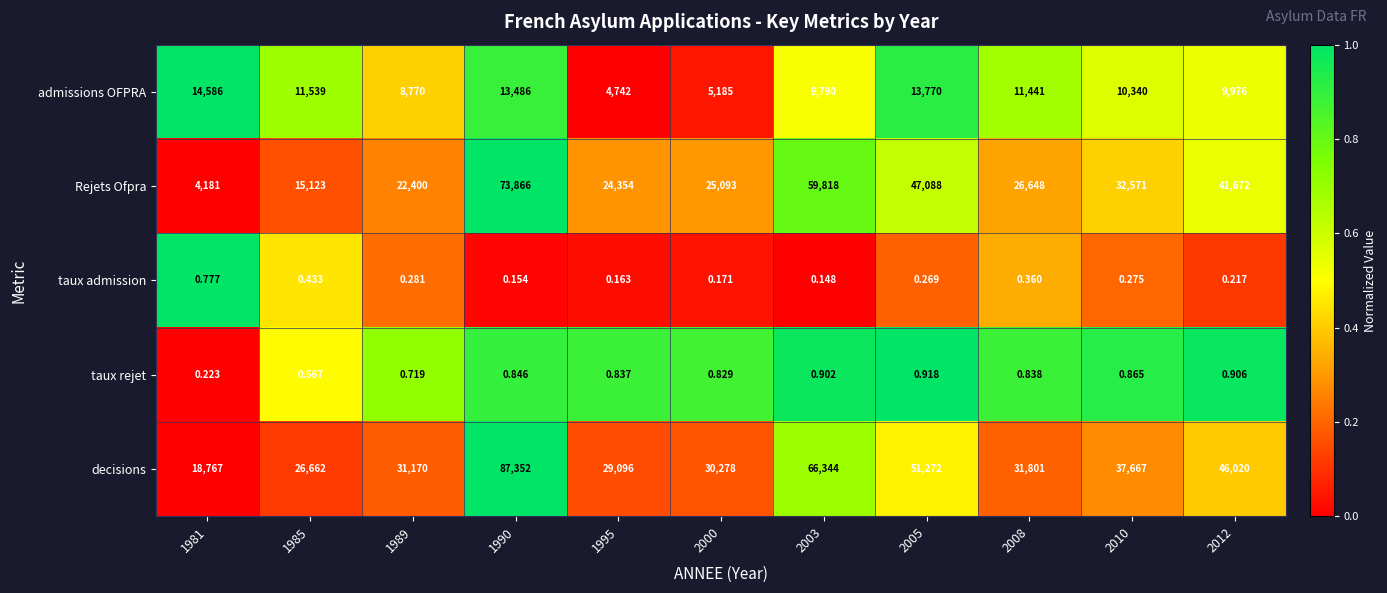

Which series has the widest spread of values?

Rejets Ofpra